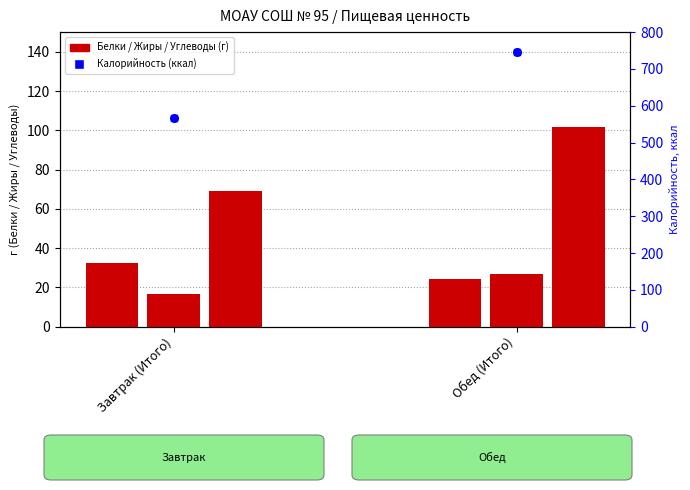

What is the total value across all series at Завтрак (Итого)?

684.6